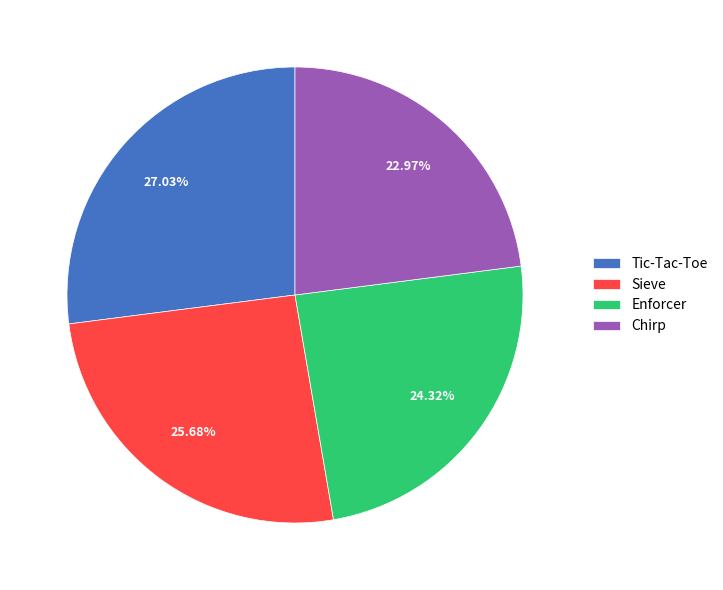

Is there any slice that represents more than half of the pie?

No